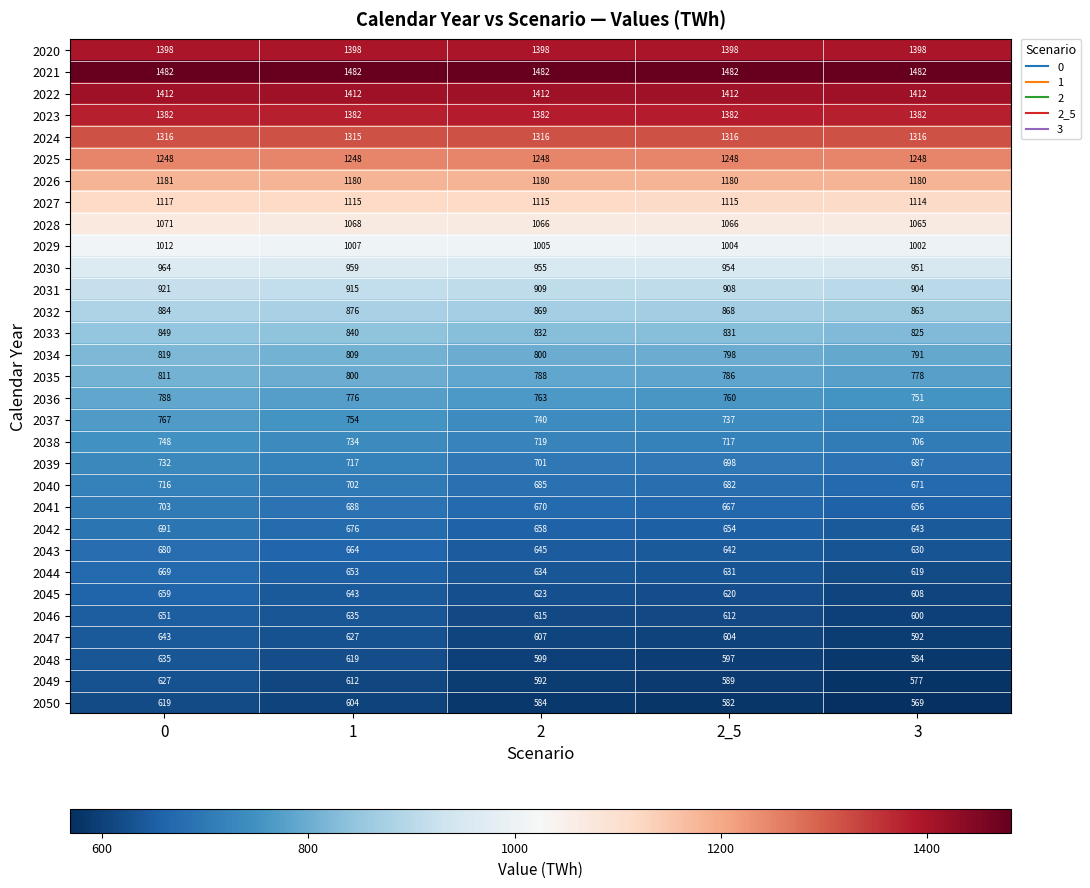

Which category has the lowest value in the 2042 series?

3